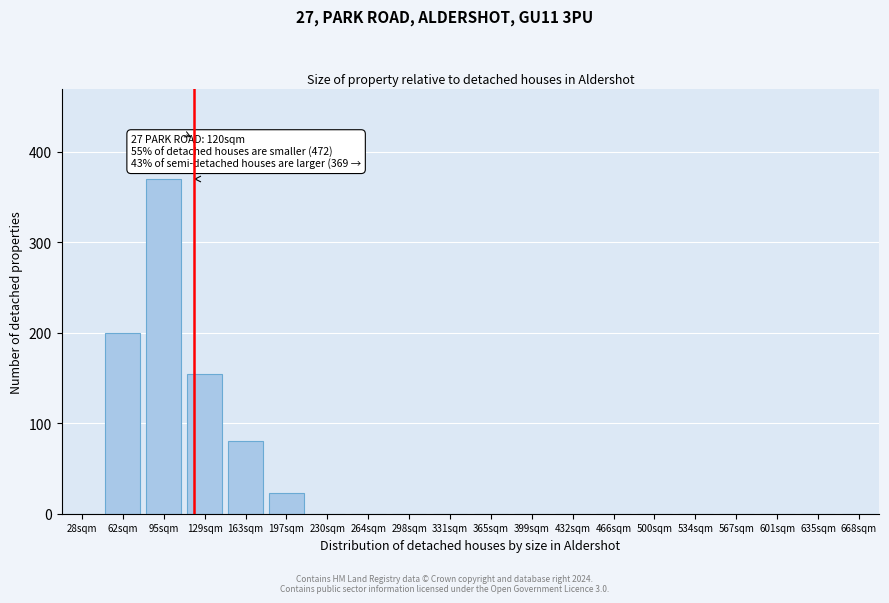

Reading right to left, what are all the values shown in this chart?

668sqm=0	635sqm=0	601sqm=0	567sqm=0	534sqm=0	500sqm=0	466sqm=0	432sqm=0	399sqm=0	365sqm=0	331sqm=0	298sqm=0	264sqm=0	230sqm=0	197sqm=23	163sqm=80	129sqm=155	95sqm=370	62sqm=200	28sqm=0